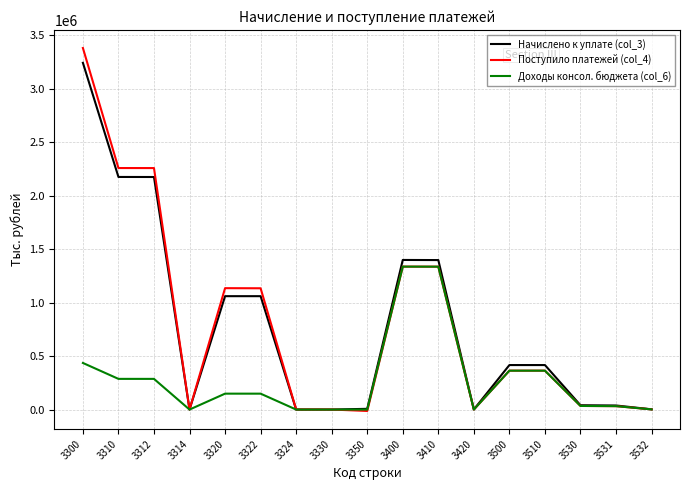

Which category has the highest value in the Поступило платежей (col_4) series?

3300